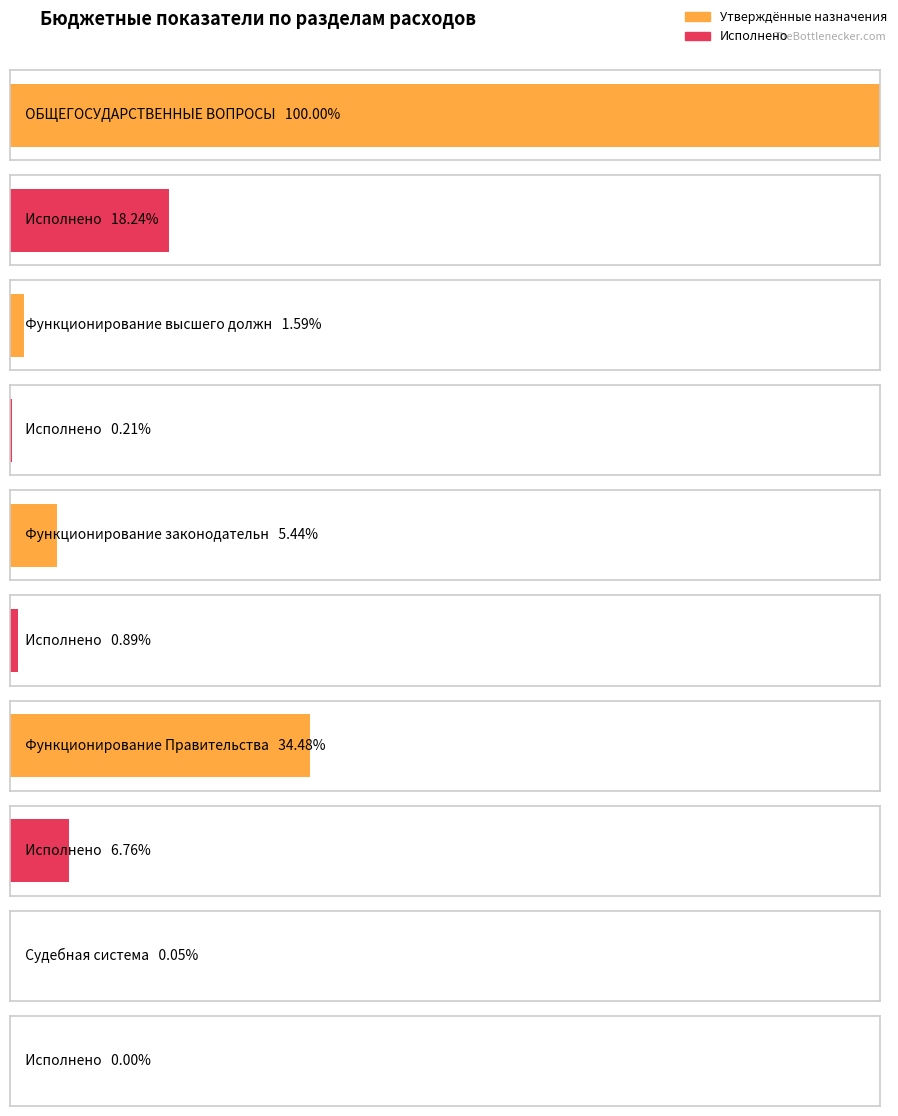

The value of Утвержденные бюджетные назначения (консолидированный) at Функционирование высшего должностного лица is 545090.4. True or false?

False